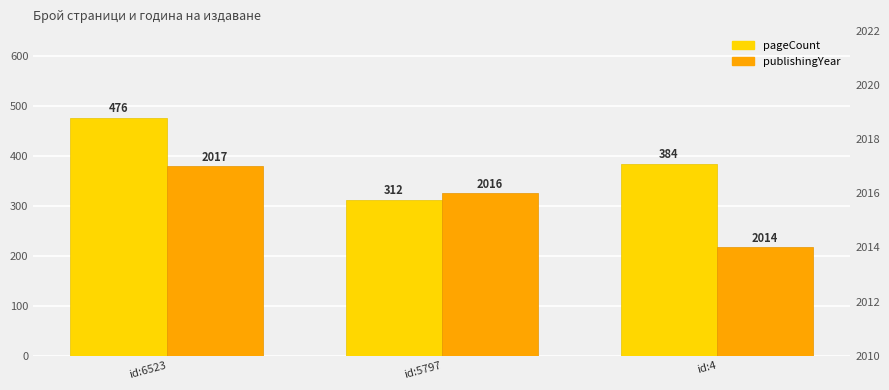

Reading left to right, extract all data points from this chart.

pageCount: id:6523=476	id:5797=312	id:4=384
publishingYear: id:6523=2017	id:5797=2016	id:4=2014